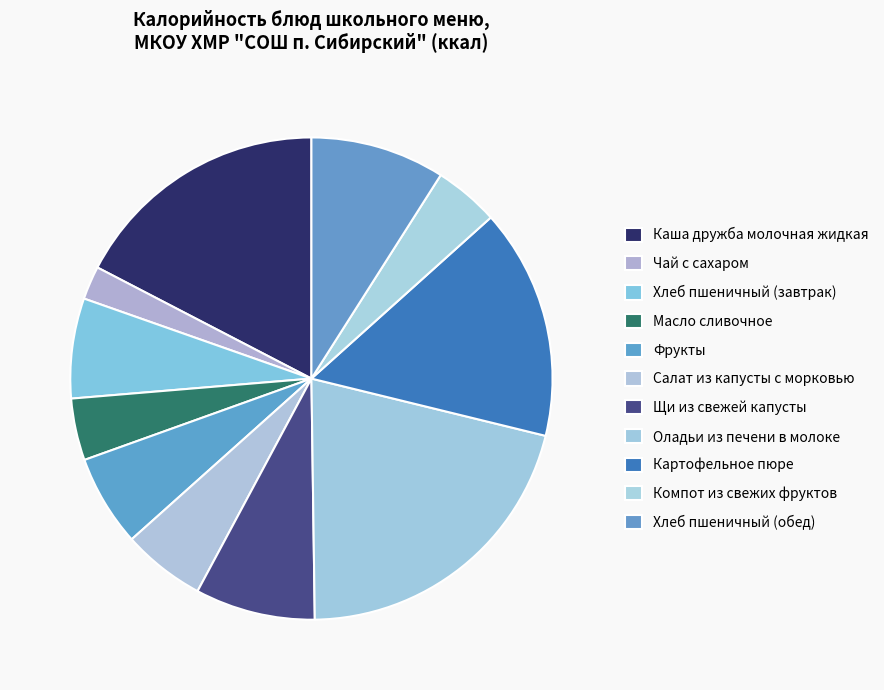

What is the change in value from Салат из капусты с морковью to Щи из свежей капусты?

+39